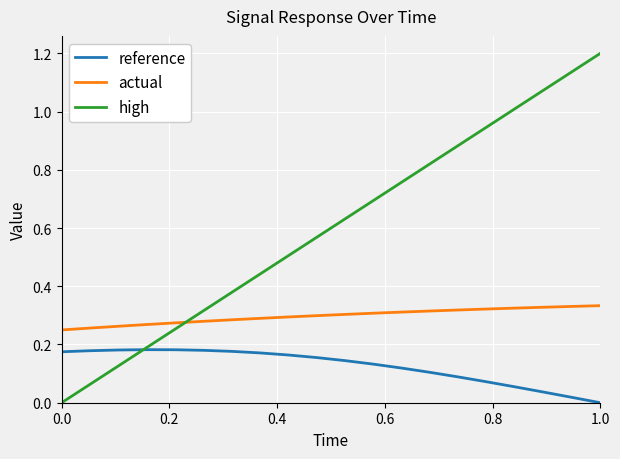

True or false: reference and actual intersect in this chart.

False